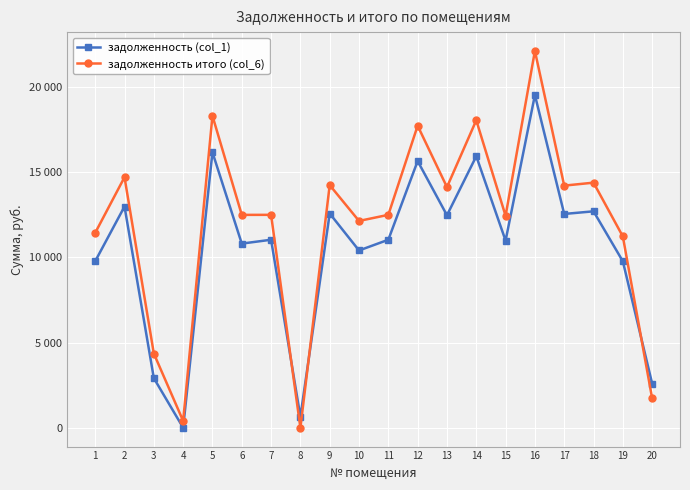

Does the chart display data point markers on the line(s)?

Yes